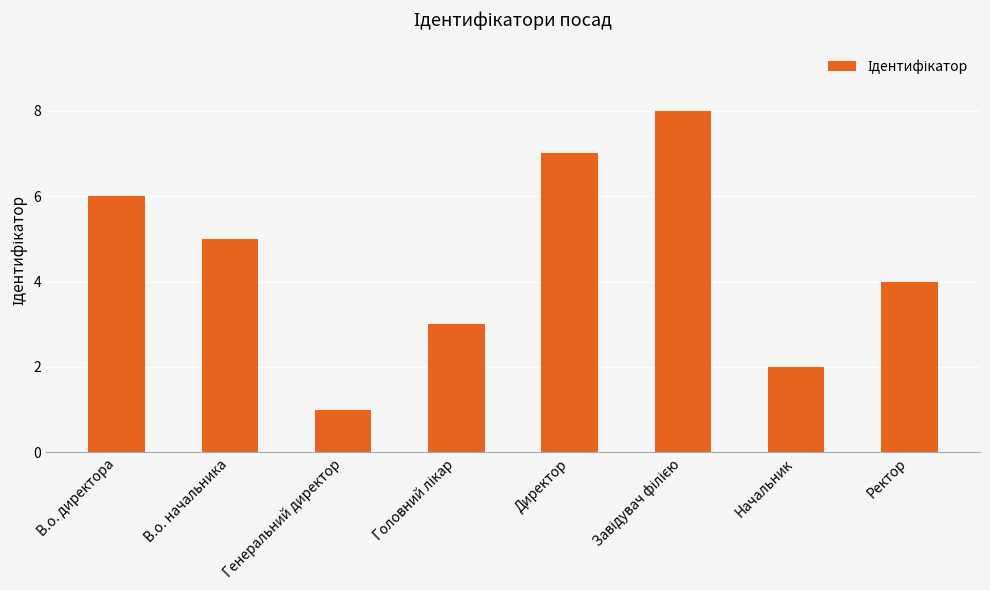

Reading left to right, transcribe all the data shown in this chart.

6	5	1	3	7	8	2	4